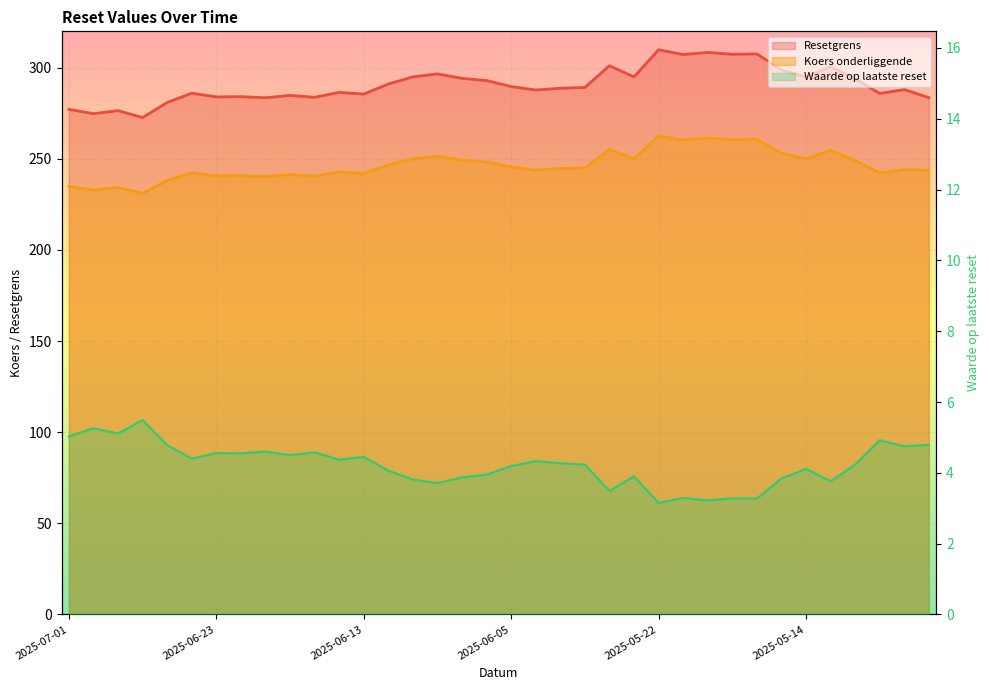

At which category does Resetgrens reach its first local peak?

2025-06-27